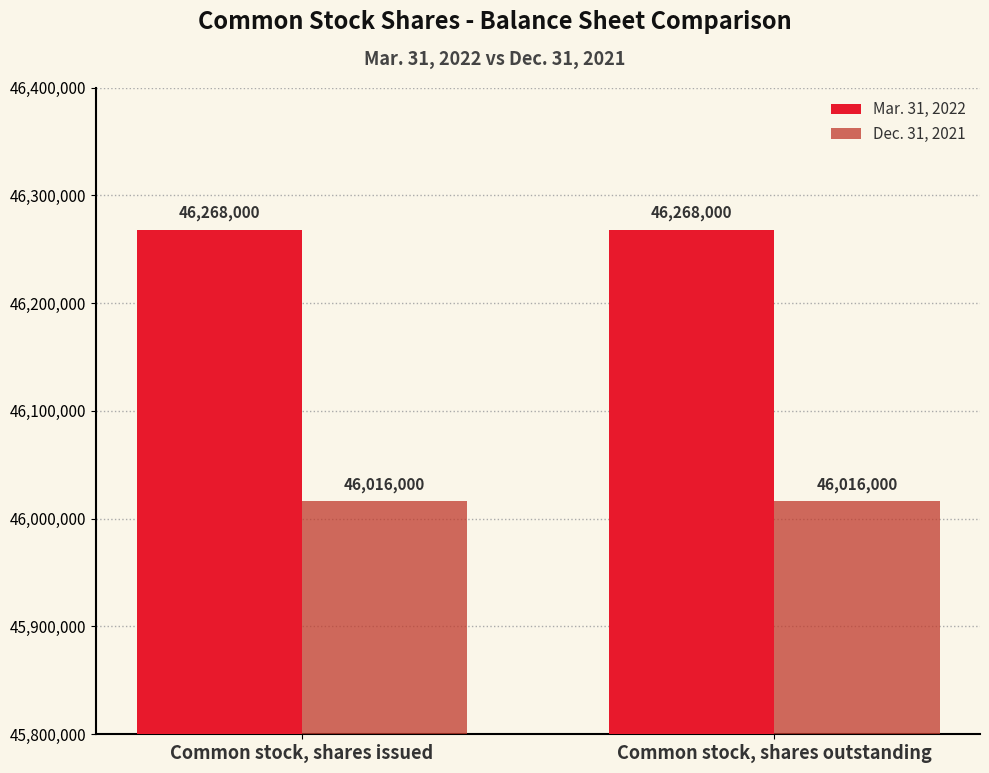

What is the spread (max minus min) of values at Common stock, shares outstanding?

252000